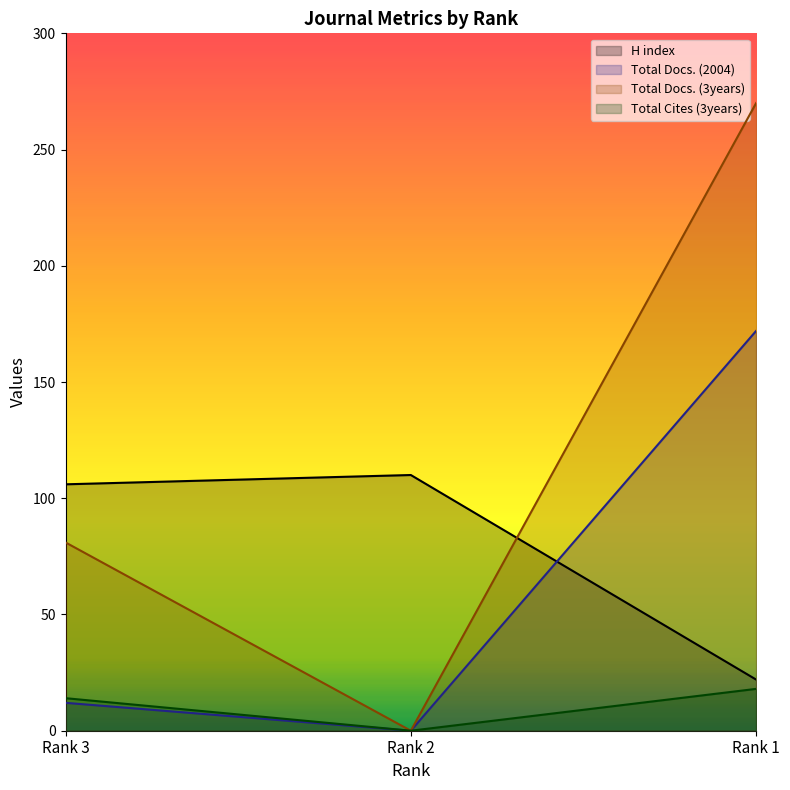

What is the sum of the Total Docs. (3years) values at Rank 2 and Rank 3?

81